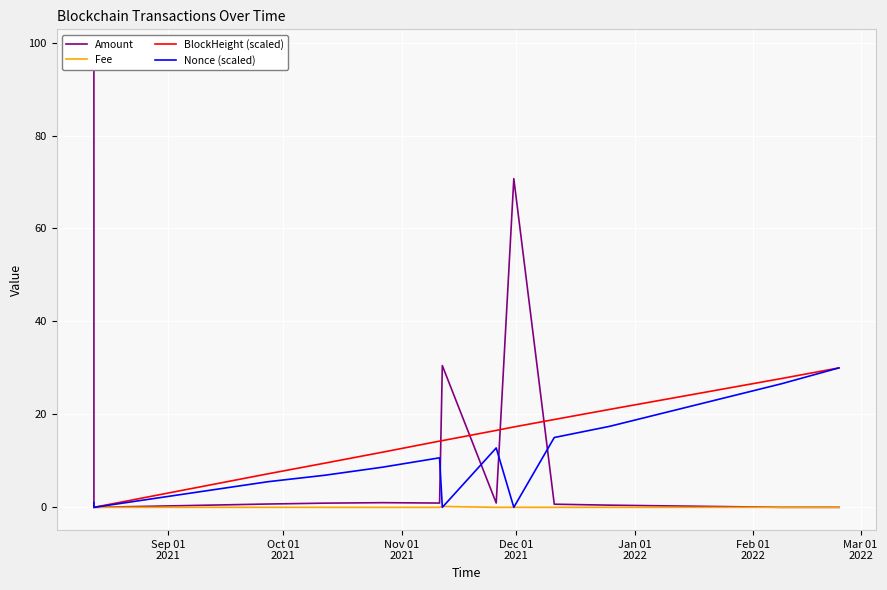

What is the maximum value for BlockHeight (scaled)?

30.0